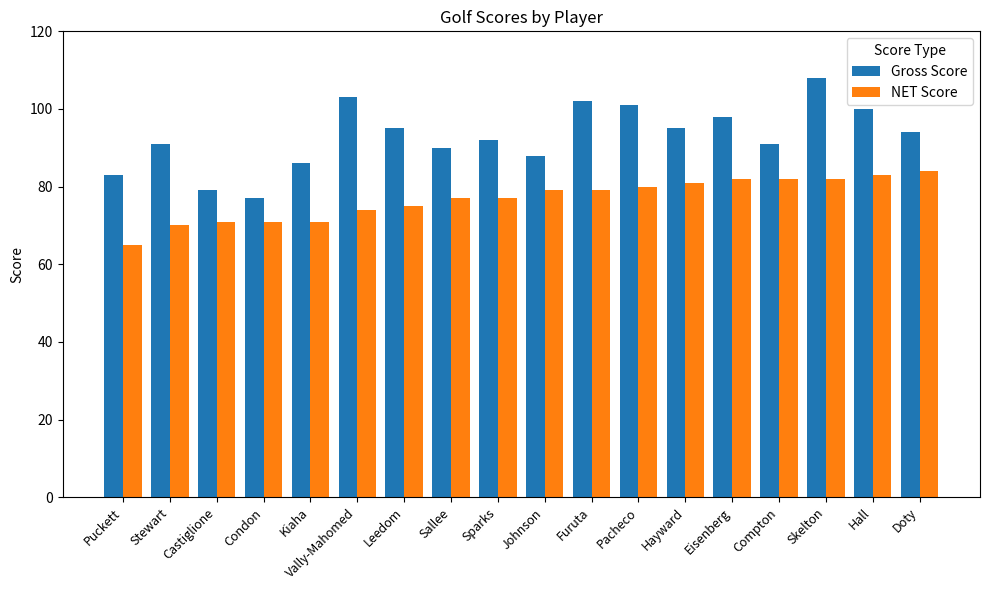

How many data points in Gross Score are less than 94?

9